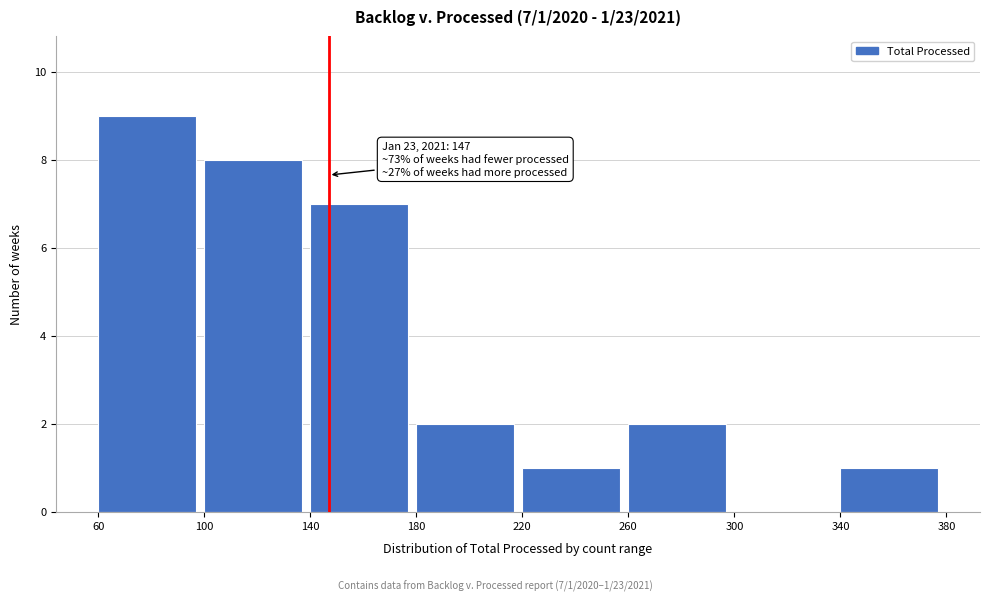

Which range on the x-axis has the tallest bar?

60 to 100